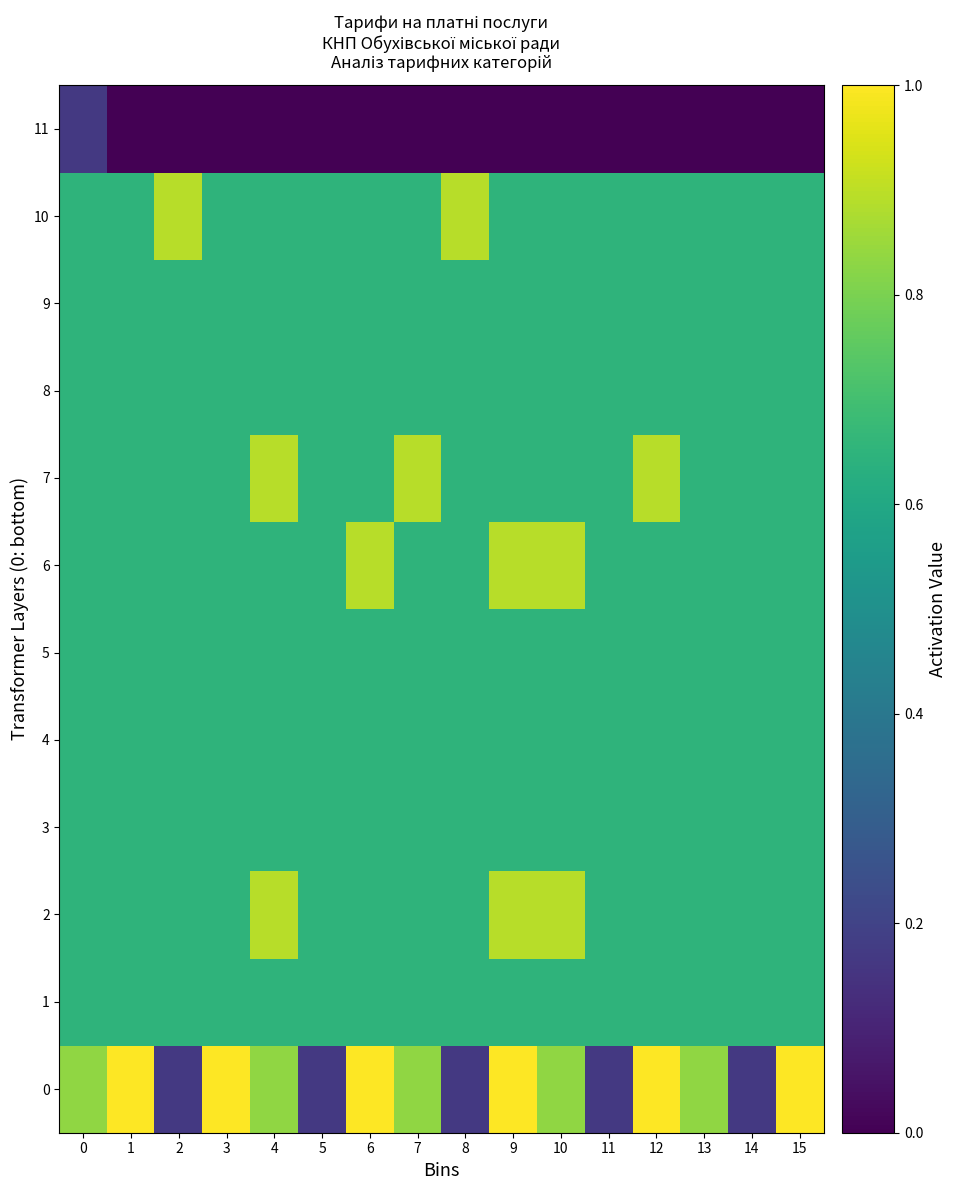

What is the greatest value displayed?

1.0